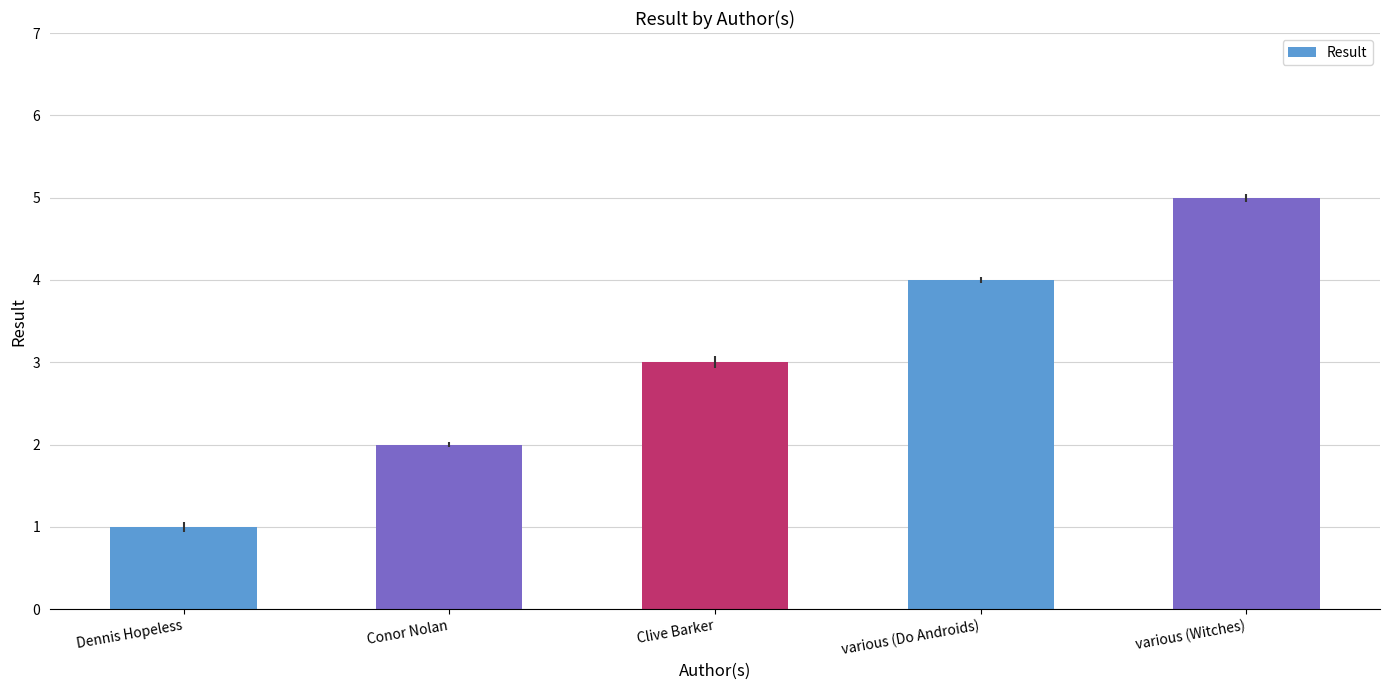

How many data points are less than 3?

2